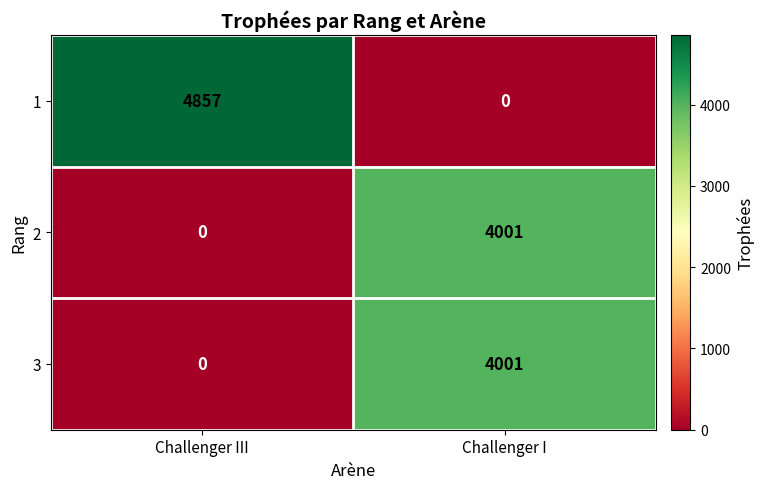

What is the sum of all 1 values?

4857